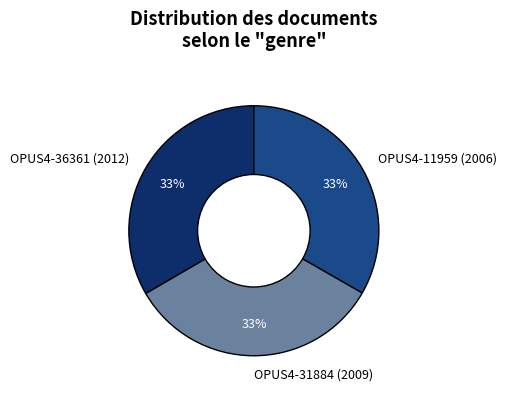

How many slices are in this pie chart?

3